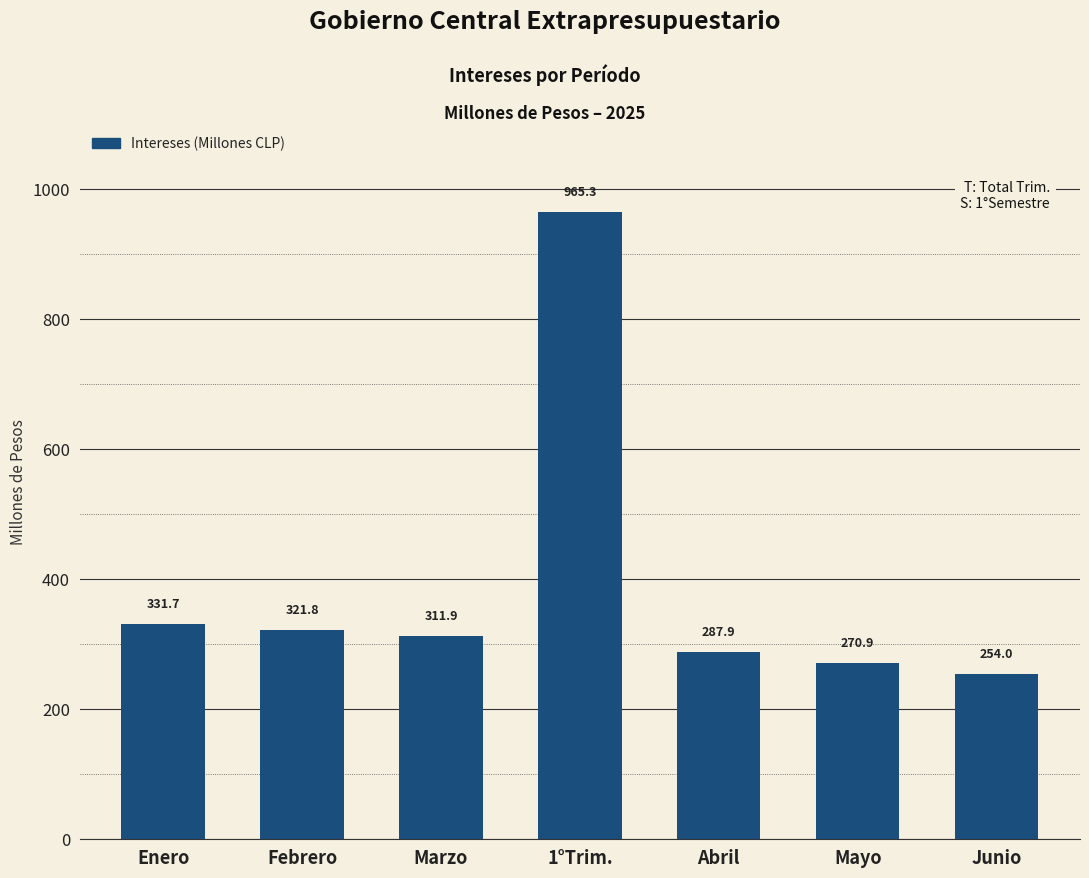

Reading left to right, transcribe all the data shown in this chart.

Enero=331.7	Febrero=321.8	Marzo=311.9	1°Trim.=965.3	Abril=287.9	Mayo=270.9	Junio=254.0